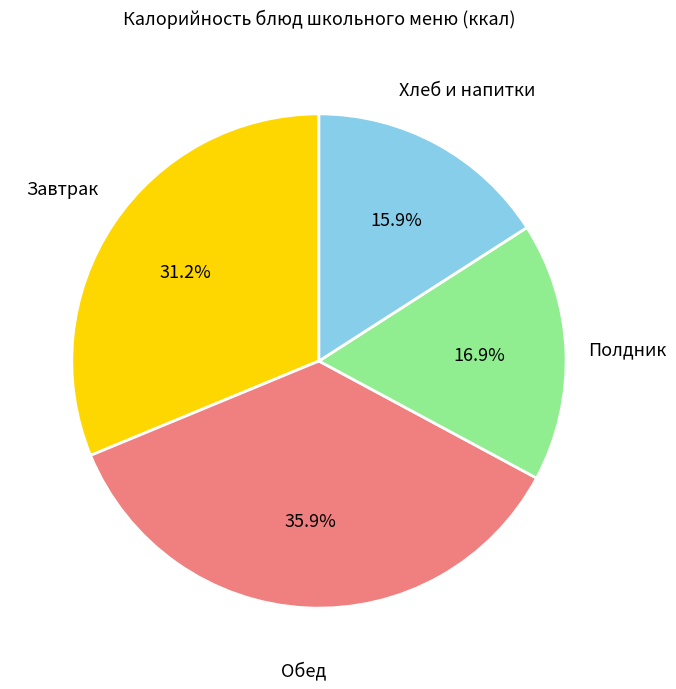

Does any single category account for the majority?

No